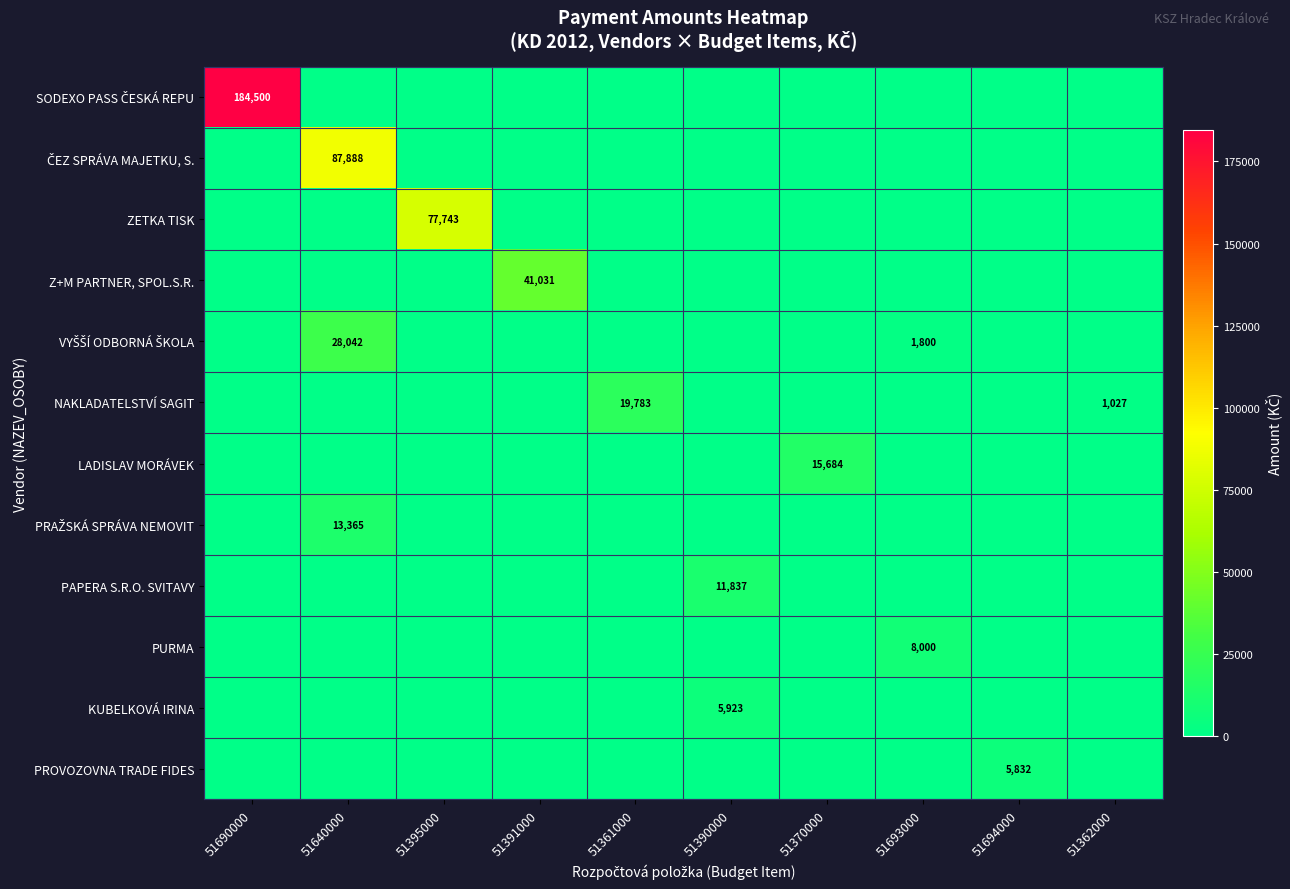

Is it true that ZETKA TISK equals 77743 at 51395000?

True